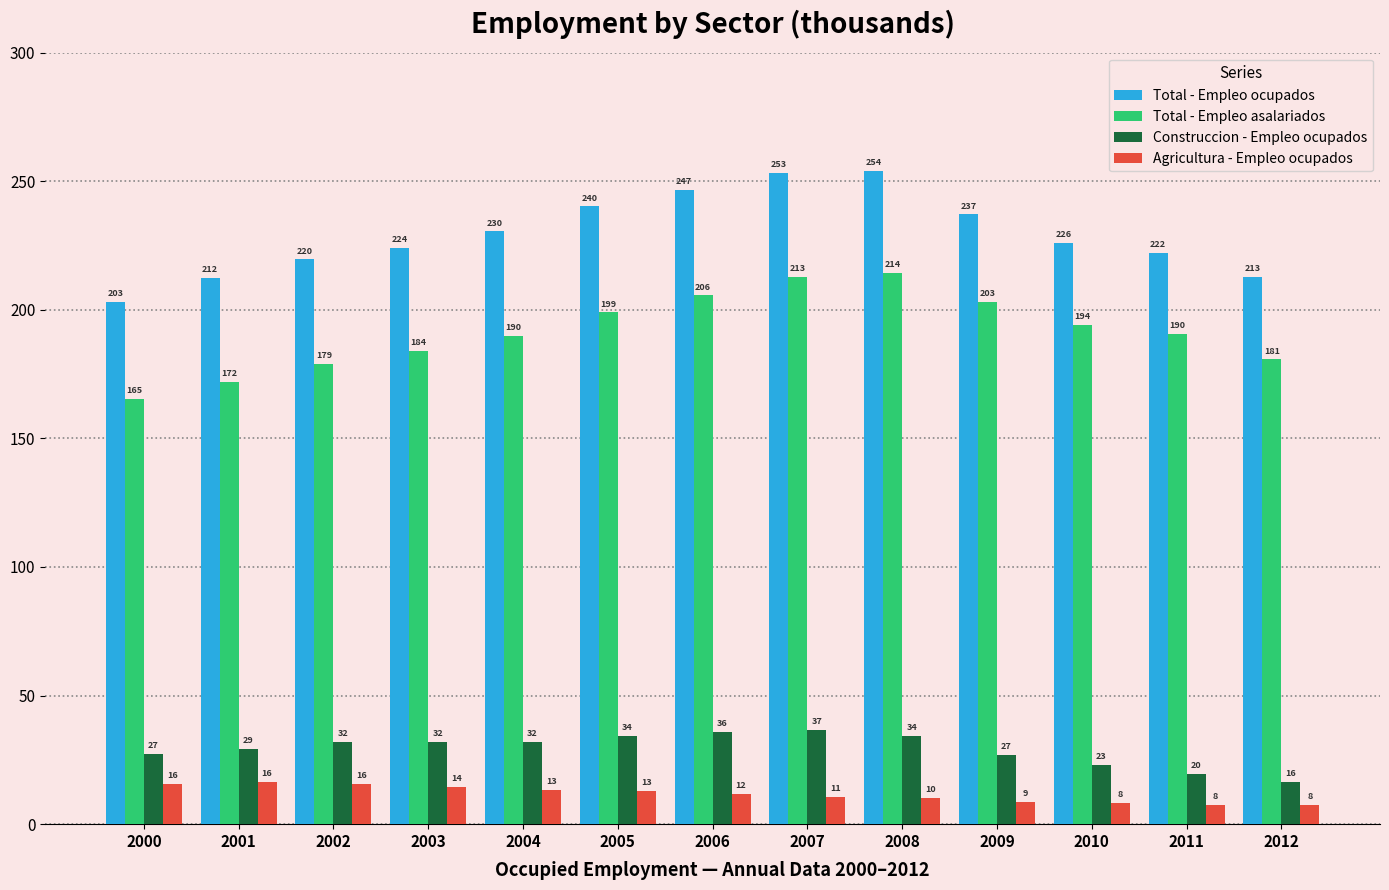

Which category has the highest value in the Construccion - Empleo ocupados series?

2007